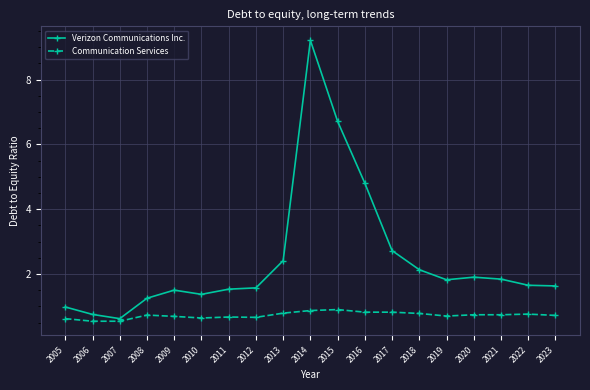

List the series in order of their overall mean, highest first.

Verizon Communications Inc., Communication Services